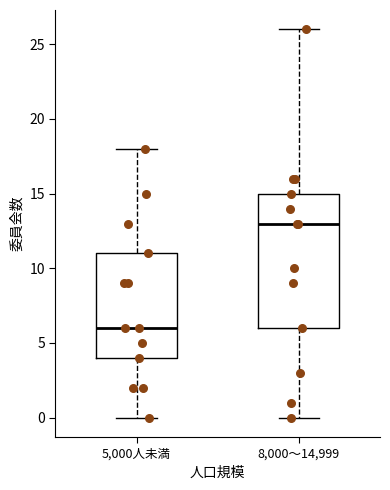

Comparing the boxes themselves (not the whiskers), which one is the tallest?

8,000～14,999